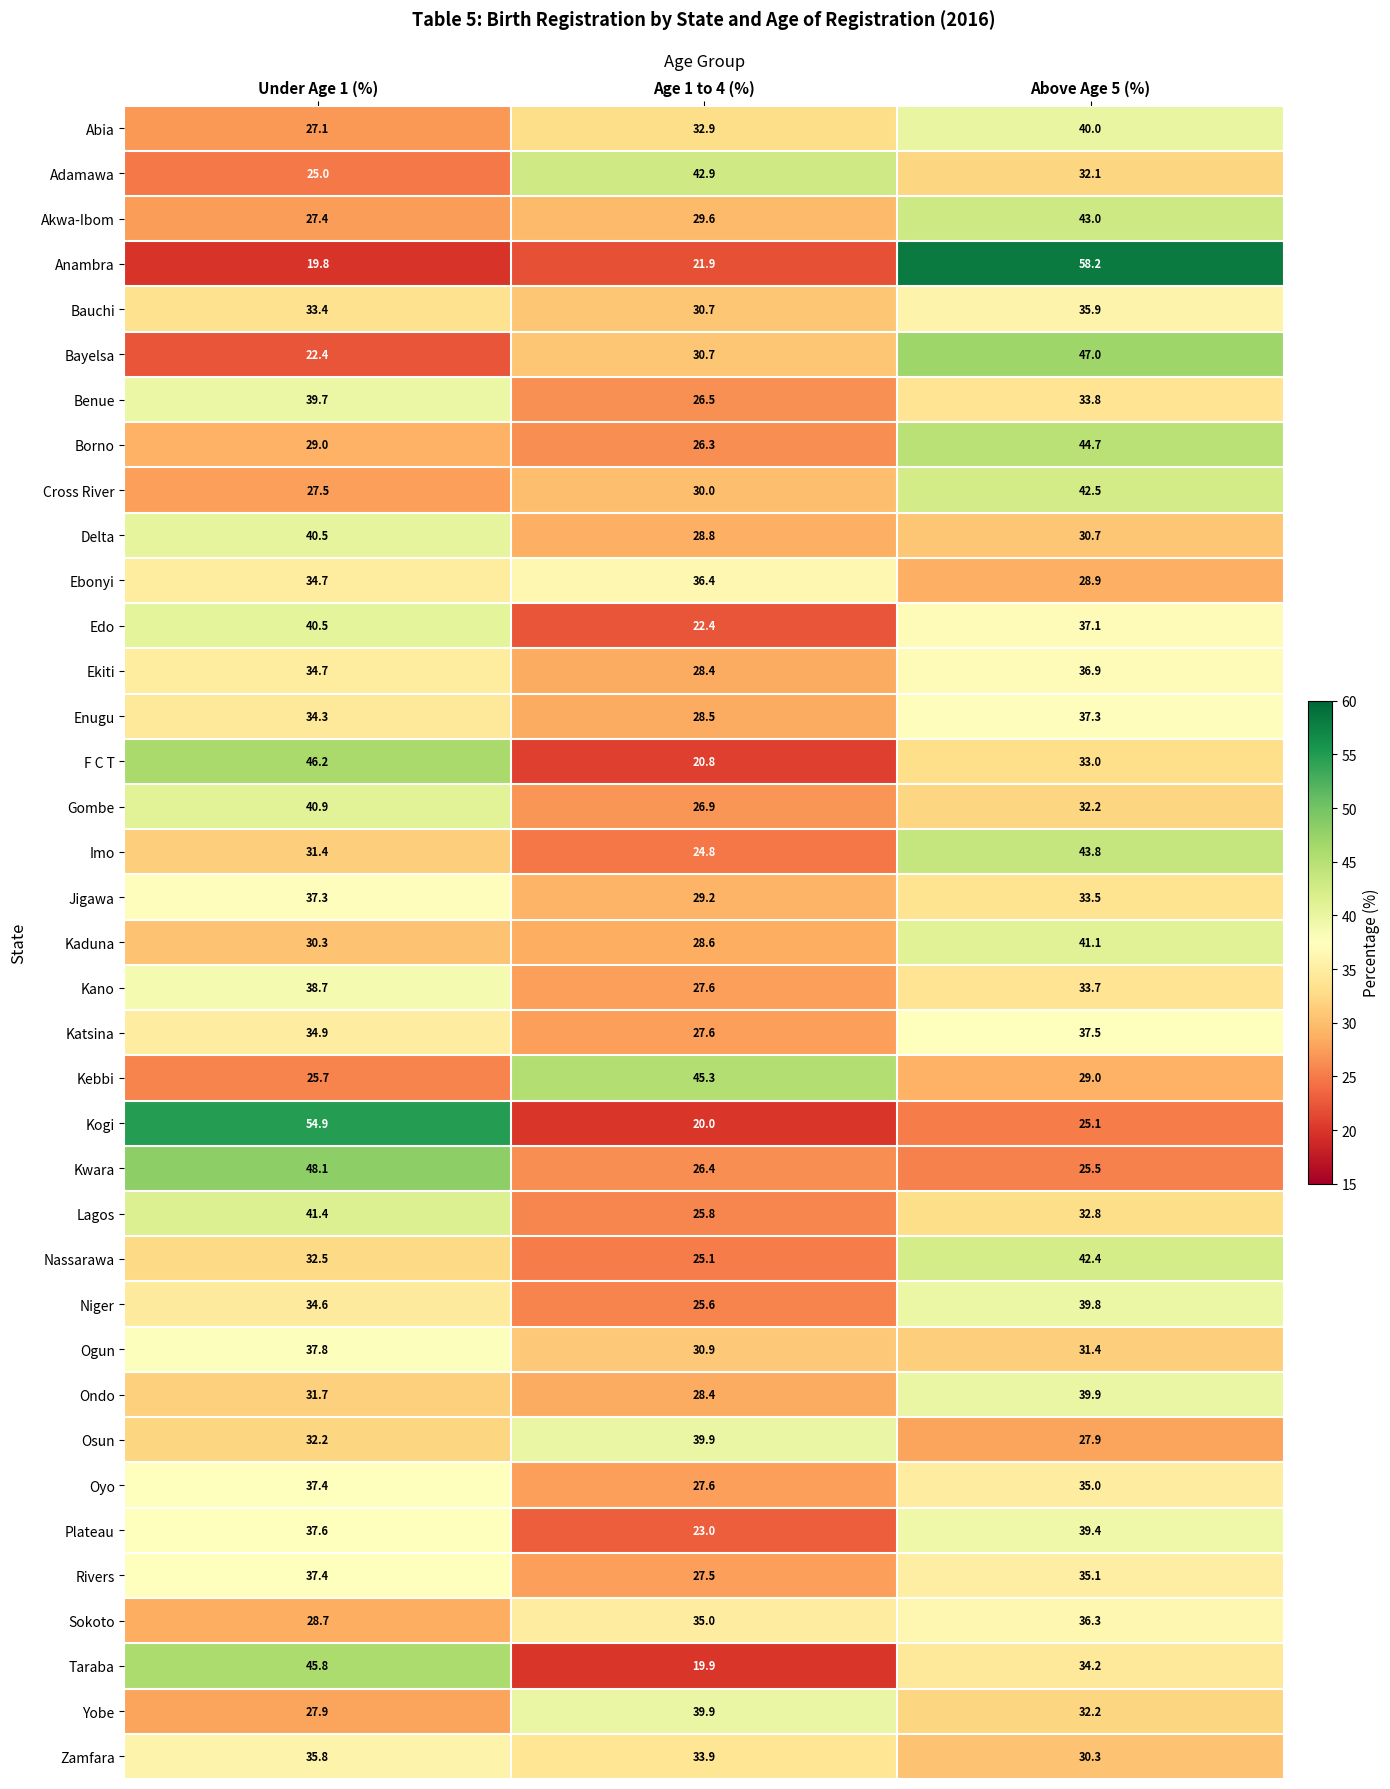

Is the value of Borno at Above Age 5 (%) greater than the value of Niger at Above Age 5 (%)?

Yes